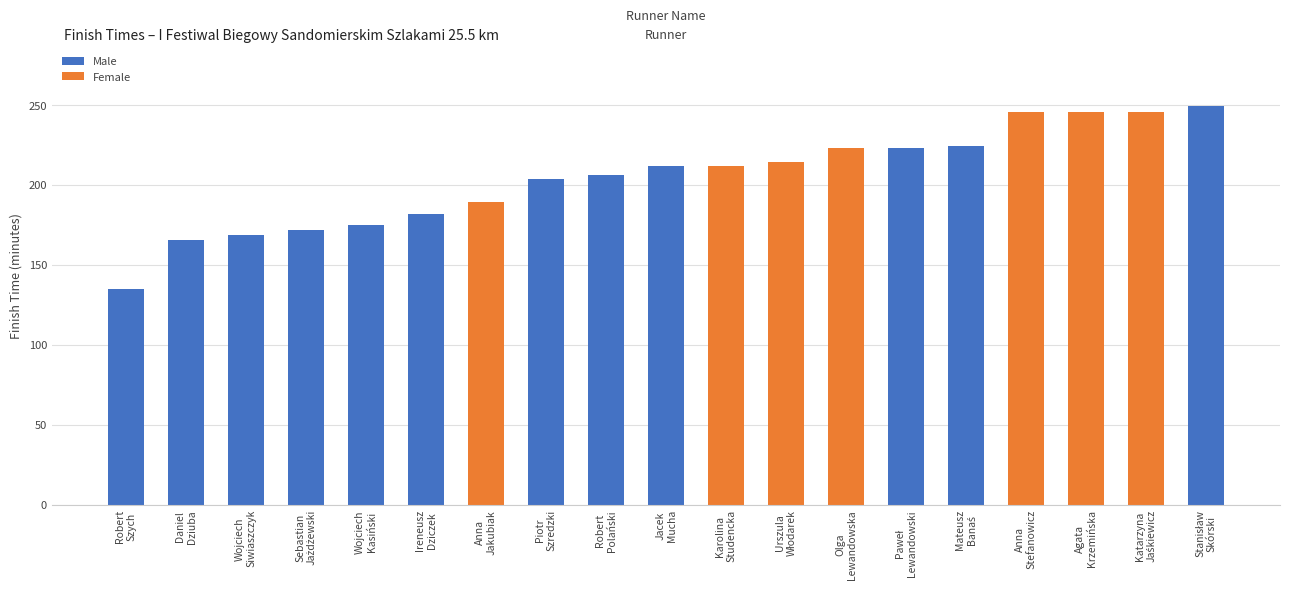

At which label does Male reach its minimum?

Anna
Jakubiak